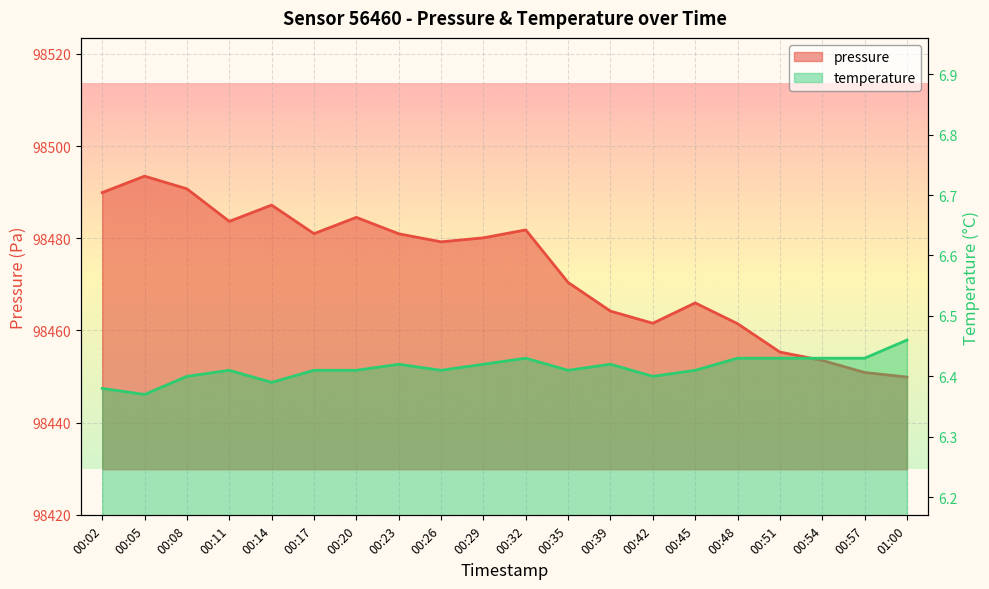

What is the sum of the temperature values at 00:14 and 00:05?

12.8